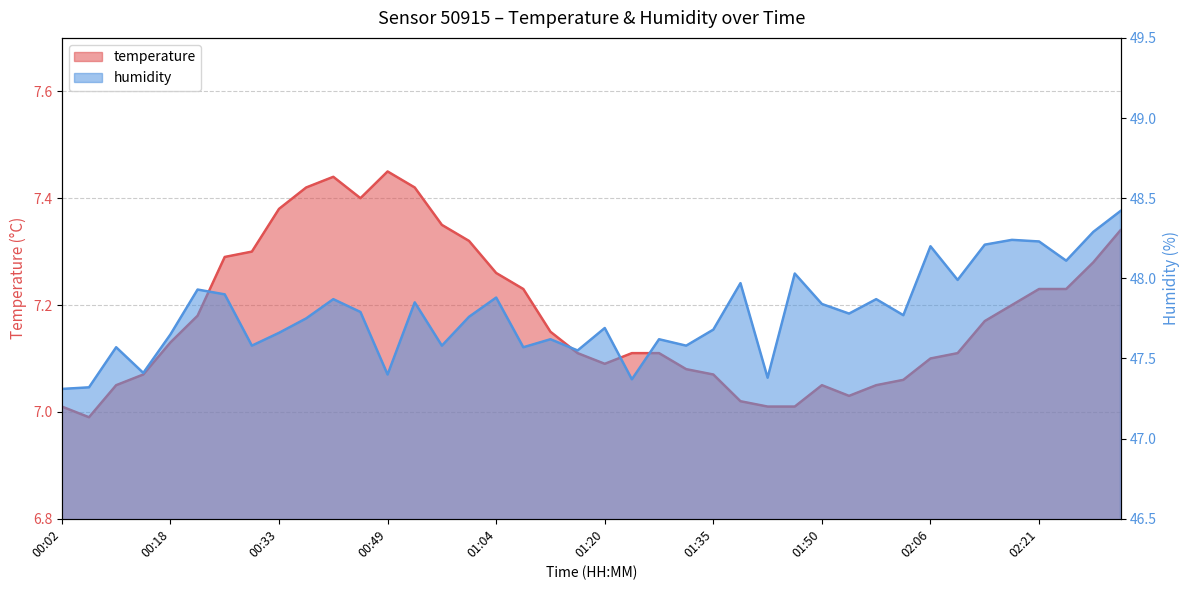

How many values in the temperature series exceed 7?

39